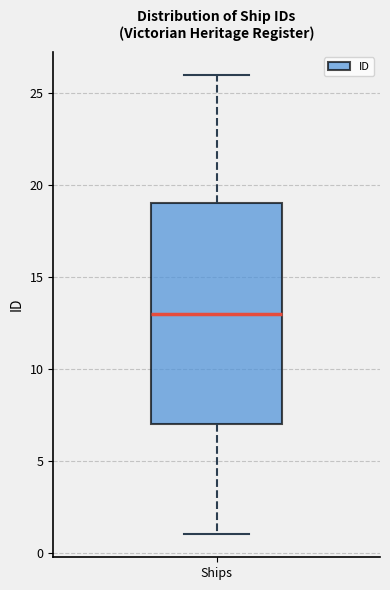

Transcribe this box plot: give where the median line is, the range the box spans, and where the two whiskers end, as read against the y-axis. The values are not printed on the chart, so give them approximately, as read against the axis.

median 13, box 7 to 19, whiskers 1 to 26